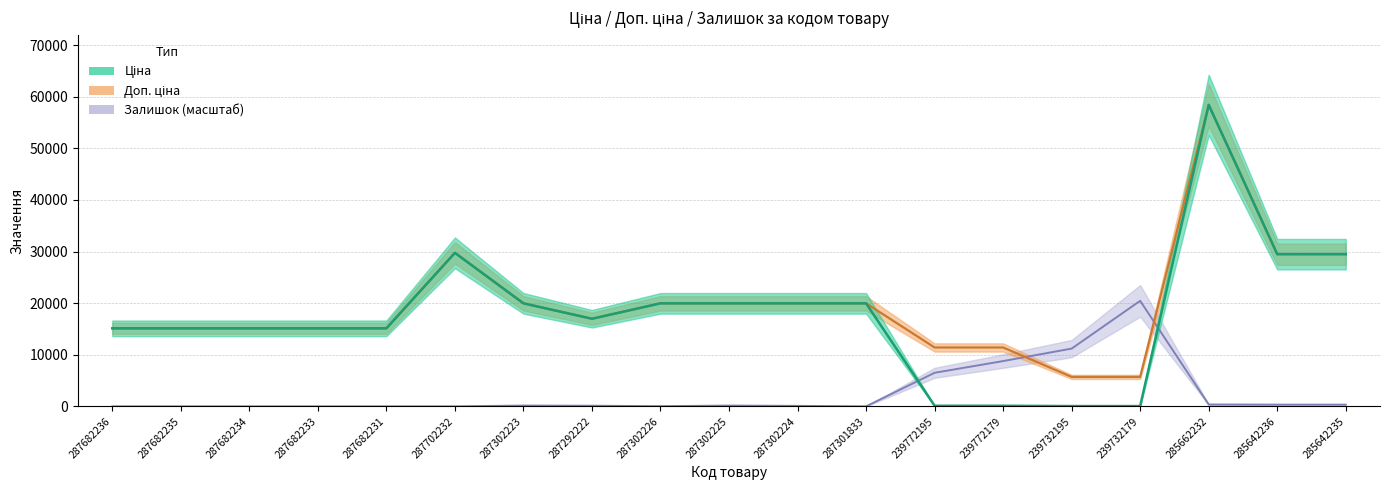

Rank the categories by Залишок value from highest to lowest.

239732179, 239732195, 239772179, 239772195, 285662232, 285642236, 285642235, 287302223, 287302225, 287292222, 287302224, 287302226, 287682236, 287682235, 287682234, 287682233, 287682231, 287702232, 287301833